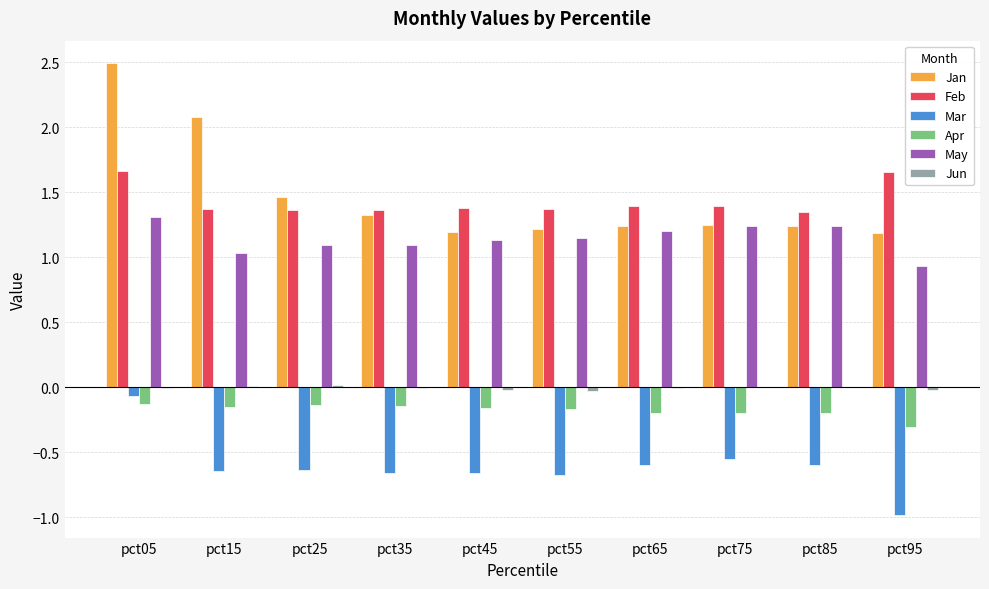

Is the value of Jan at pct75 greater than the value of Mar at pct45?

Yes